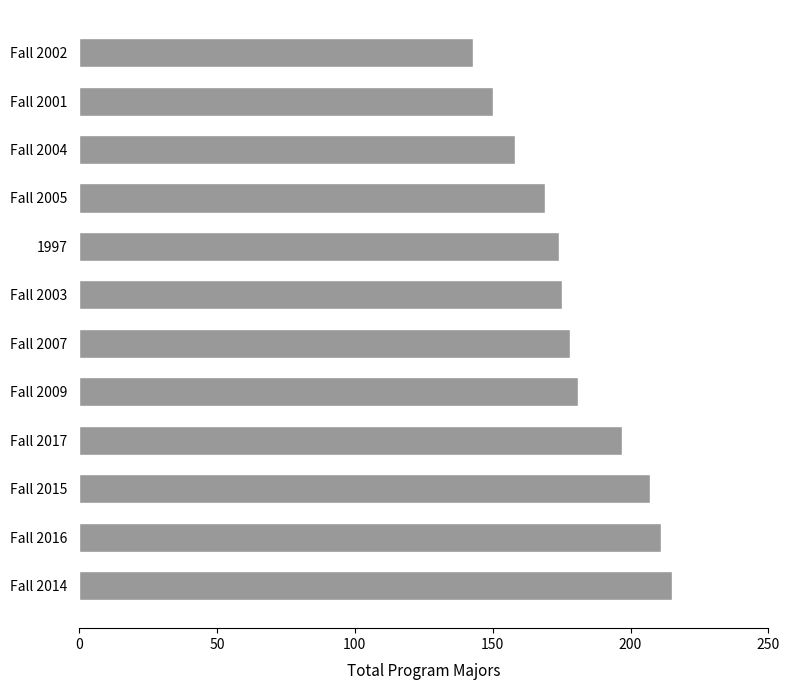

What value does the data have at Fall 2002, to the nearest 5?

145